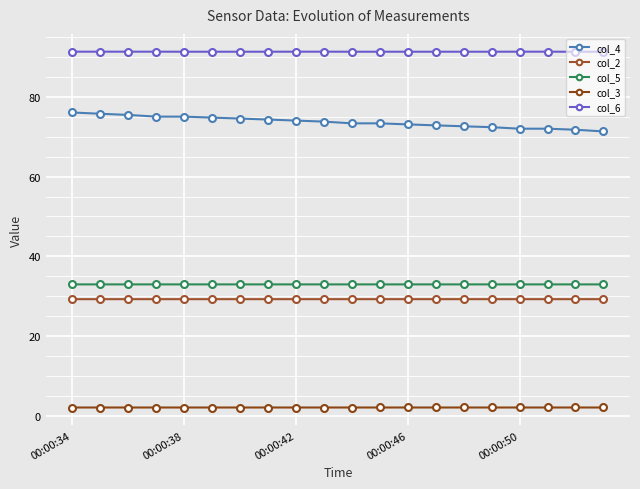

What is the lowest value of the col_4 series?

71.3